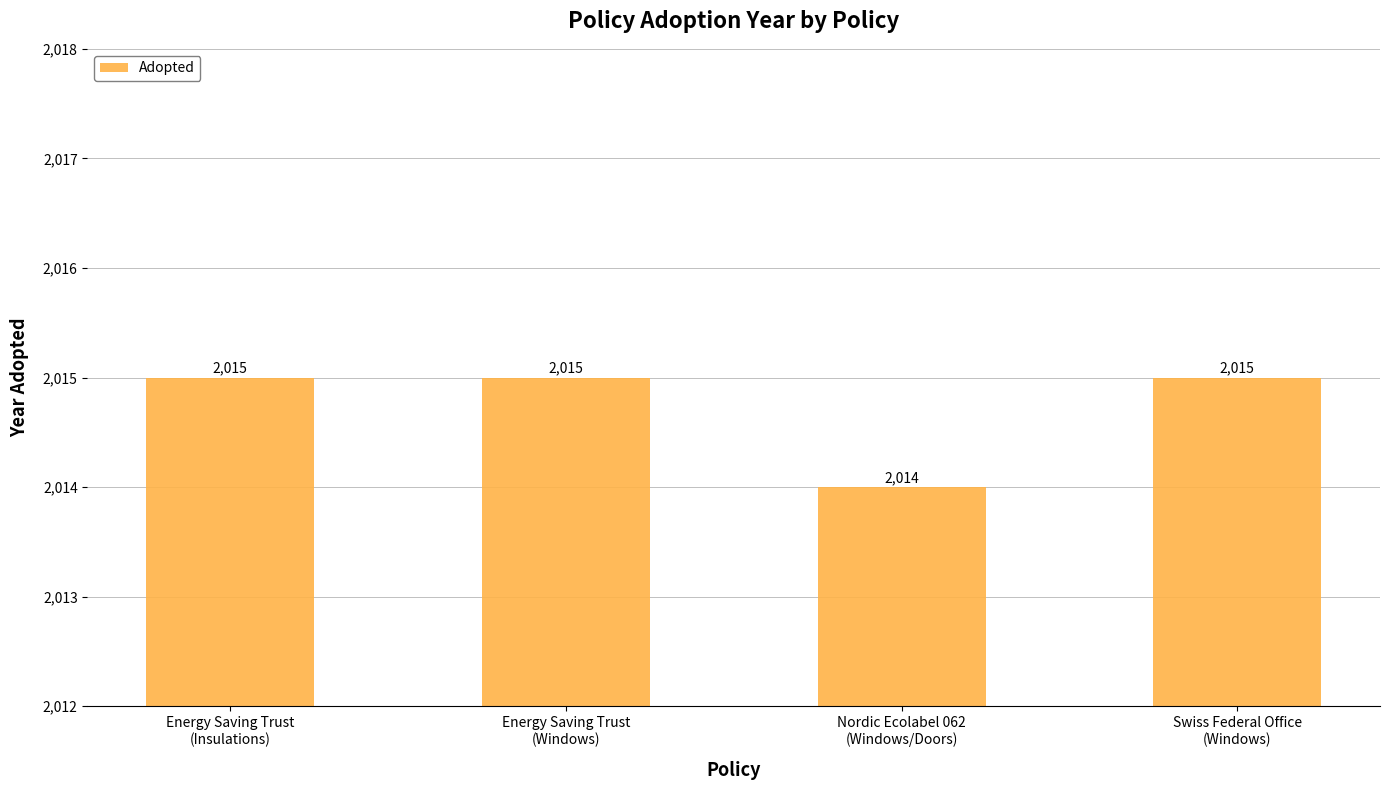

What is the label of the 1st bar from the left?

Energy Saving Trust
(Insulations)